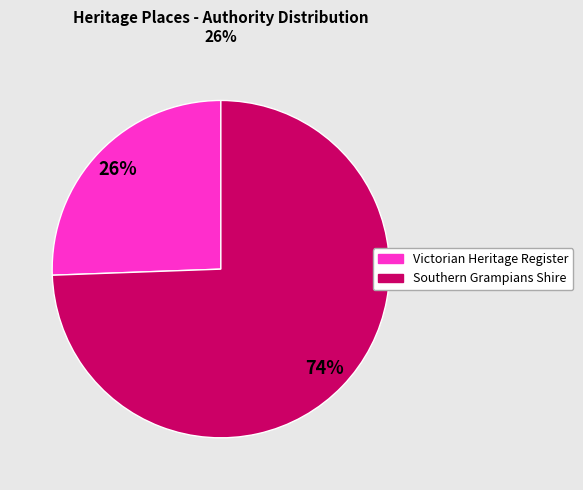

Is there any slice that represents more than half of the pie?

Yes